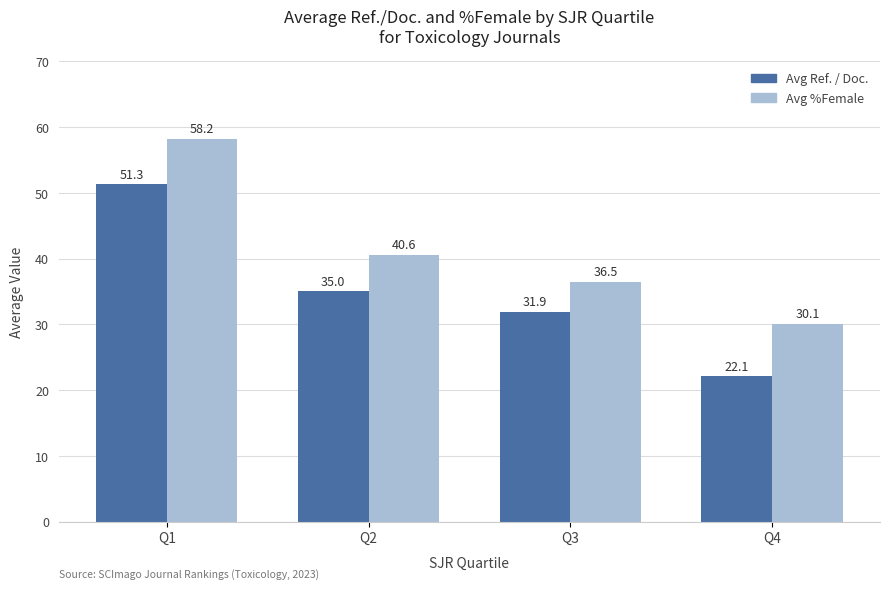

Where is Avg %Female nearest to the value 44?

Q2